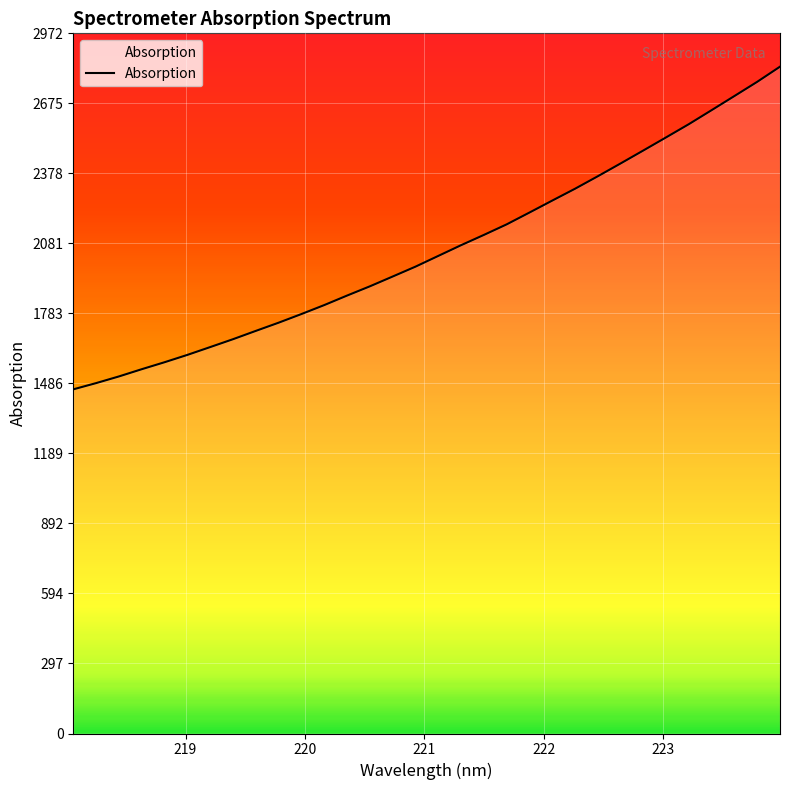

What is the change in value from 220.9264 to 223.408?

+664.6